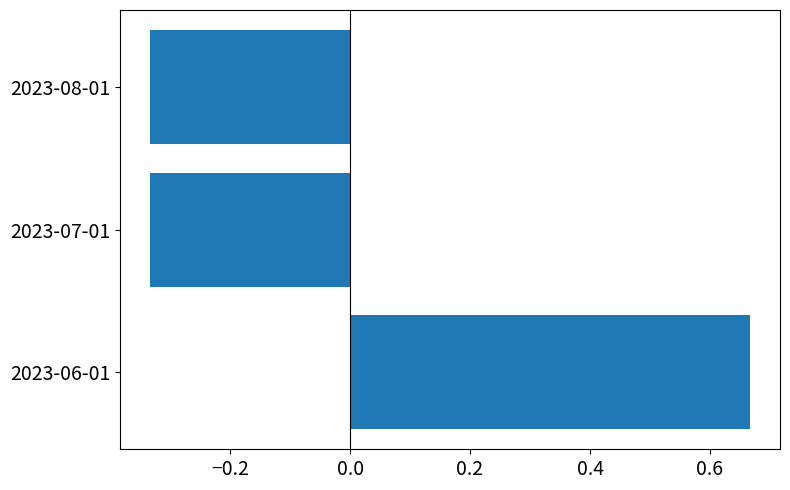

At which category does the chart reach its peak across all series?

2023-06-01